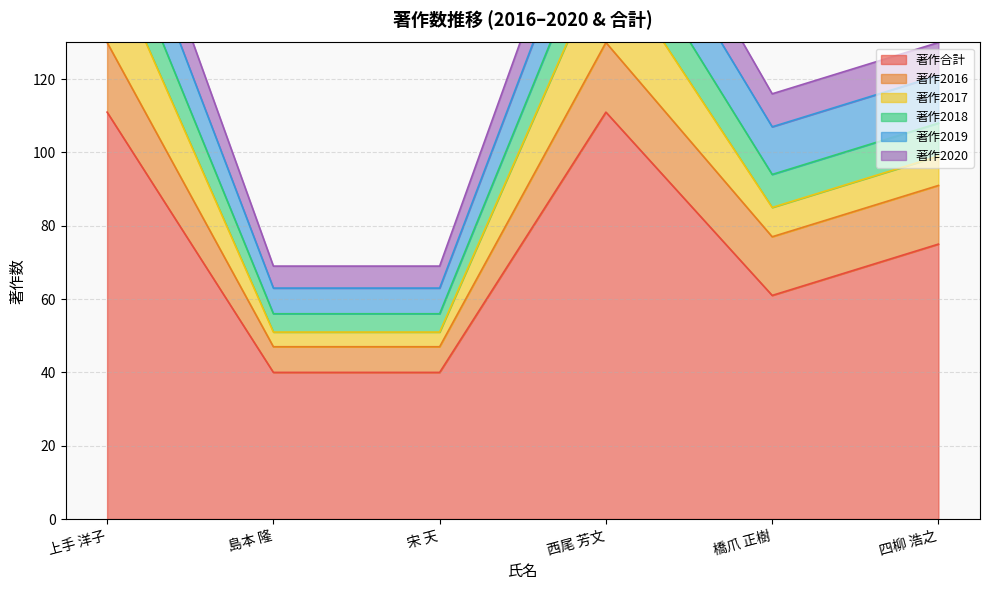

True or false: 著作合計 and 著作2020 intersect in this chart.

False